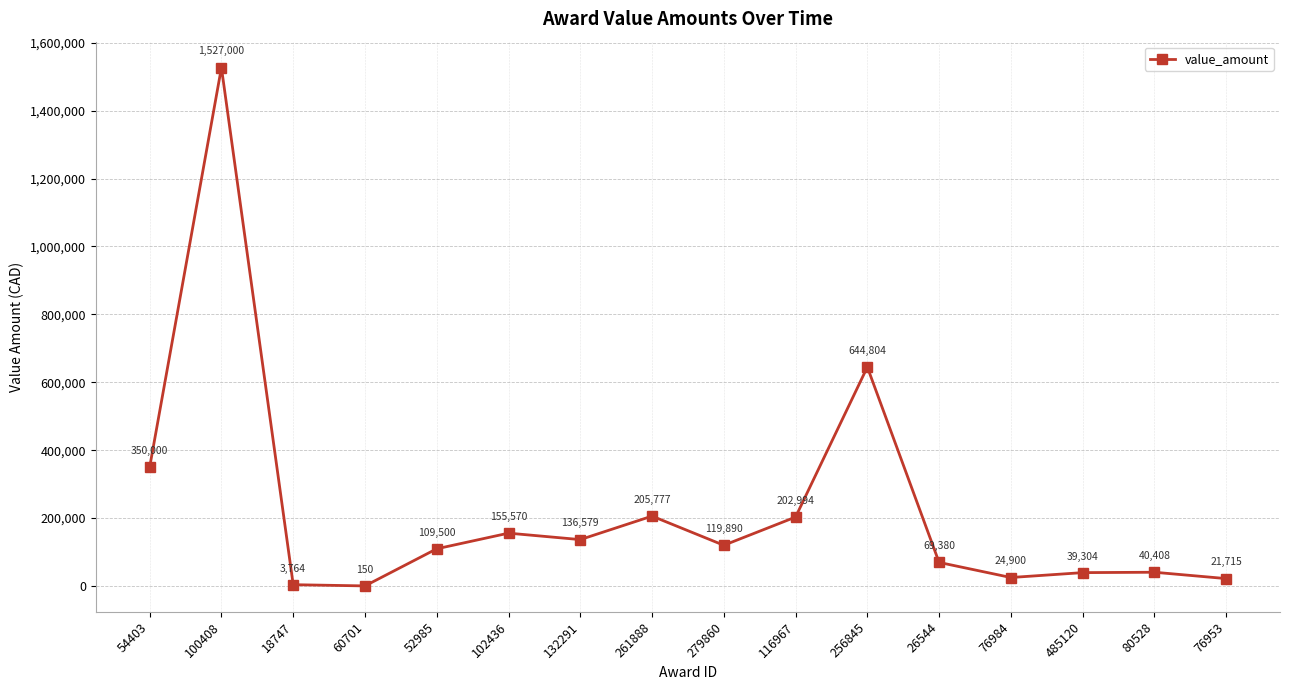

Approximately how many times larger is the value at 76953 compared to 485120?

0.6